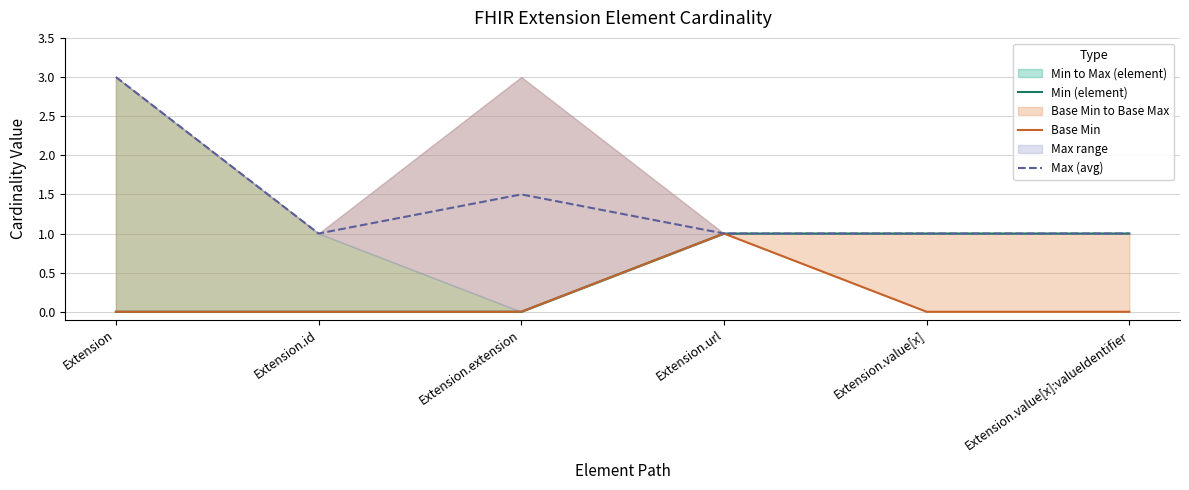

The Max (avg) series shows 1.6 at Extension.id. True or false?

False